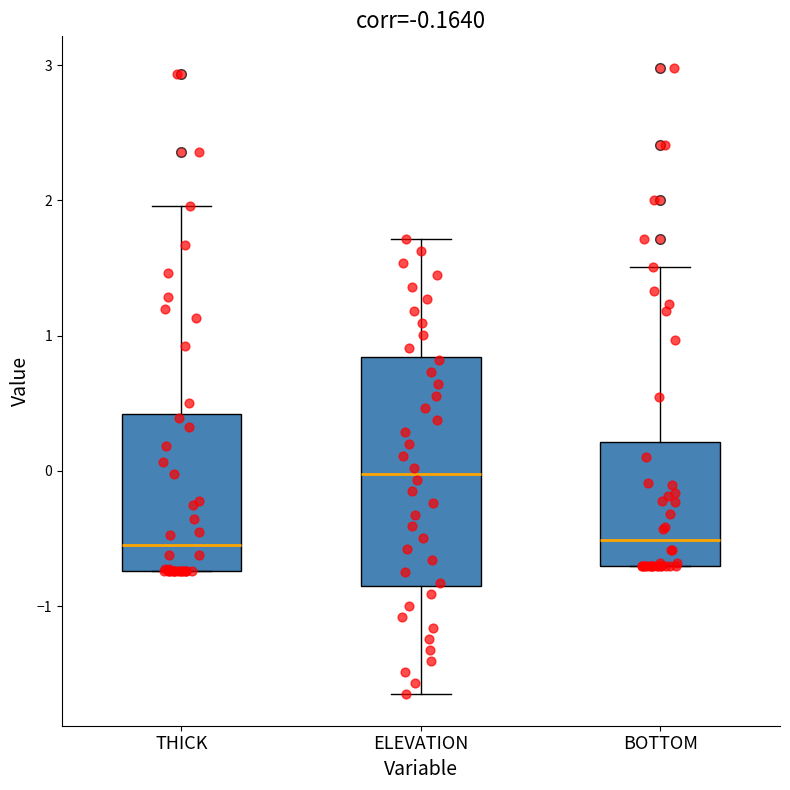

Comparing the boxes themselves (not the whiskers), which one is the tallest?

ELEVATION